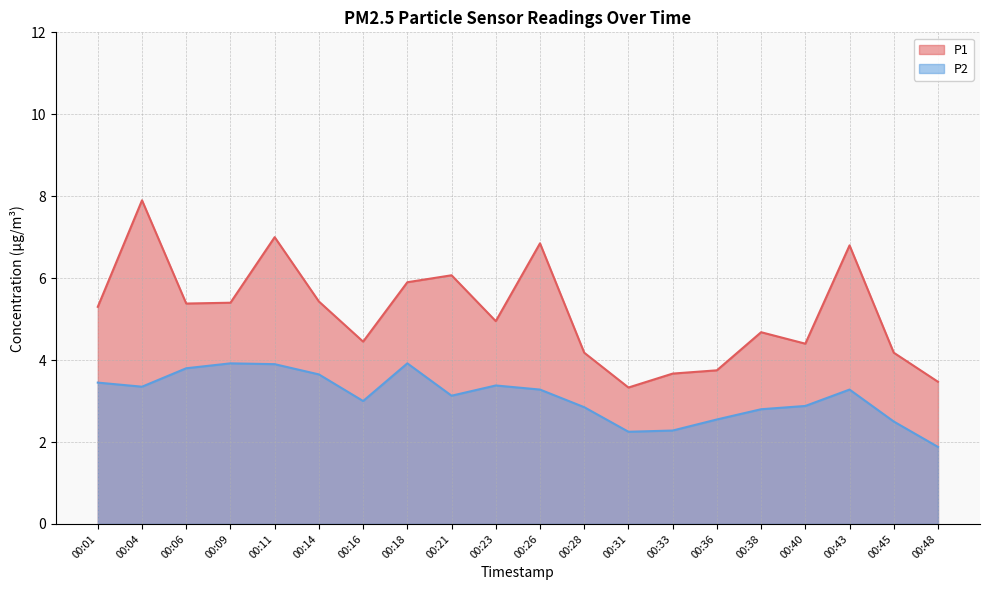

What is the value of the P1 point at the 17th from the left?

4.4